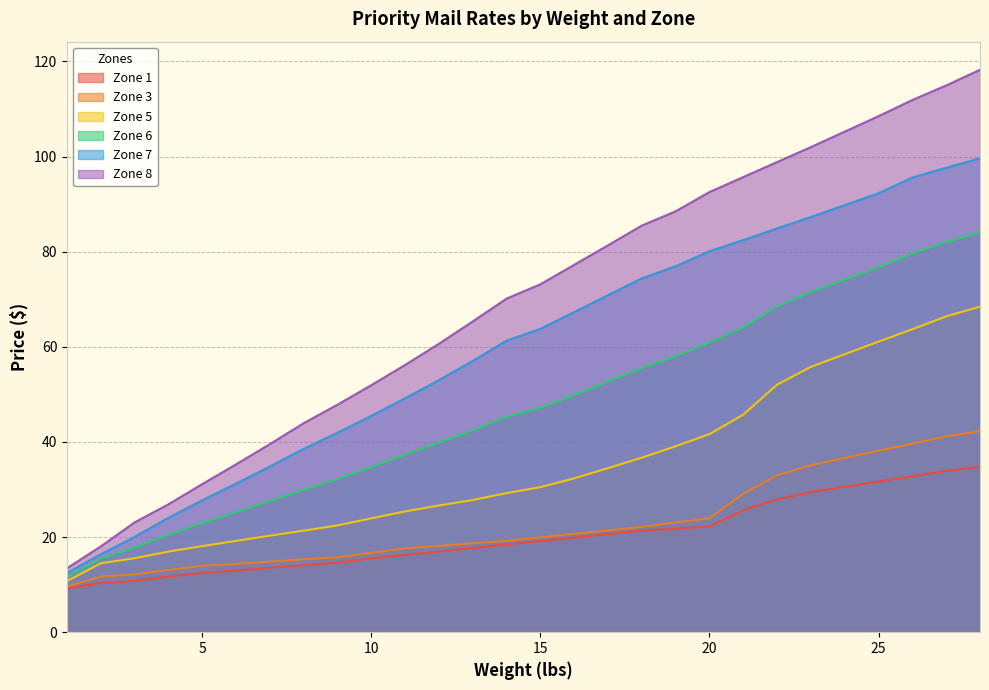

What are all the series names shown in the legend?

Zone 1, Zone 3, Zone 5, Zone 6, Zone 7, Zone 8